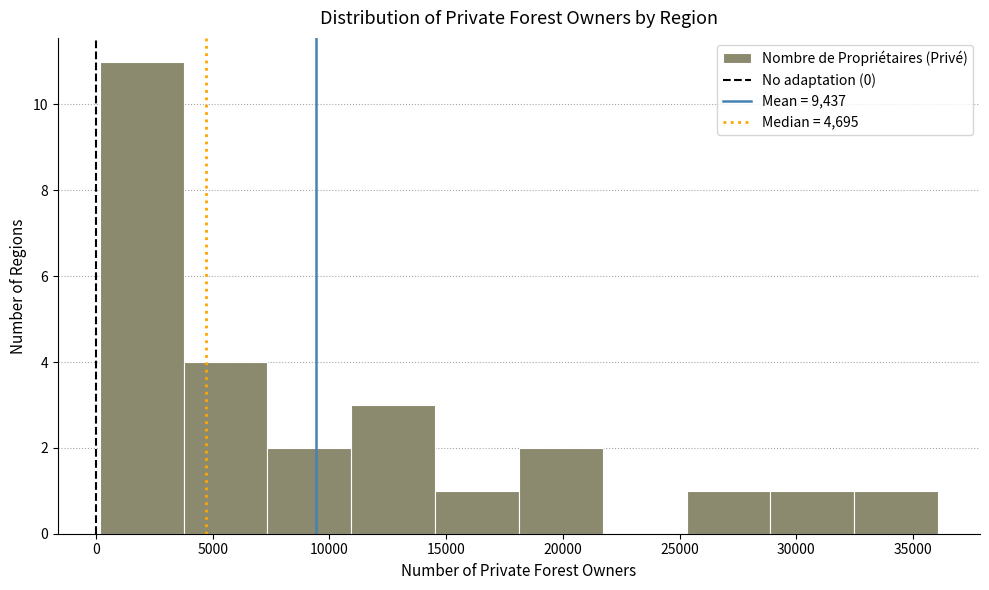

What is the height of the bar covering 4000 to 7500 on the x-axis? Neither the bar edges nor the heights are printed on the chart, so give them approximately, as read against the axes.

4